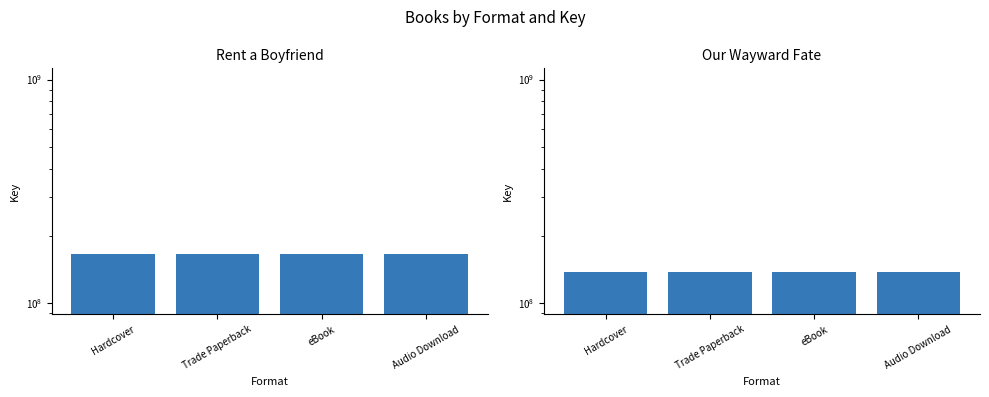

Between eBook and Audio Download, which is larger?

eBook